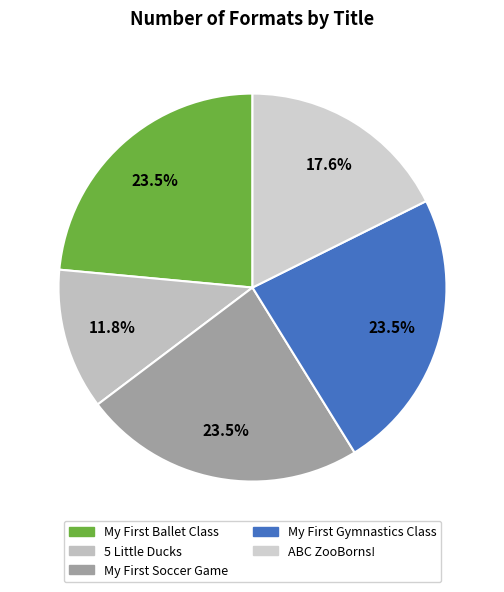

How many segments does this pie chart have?

5